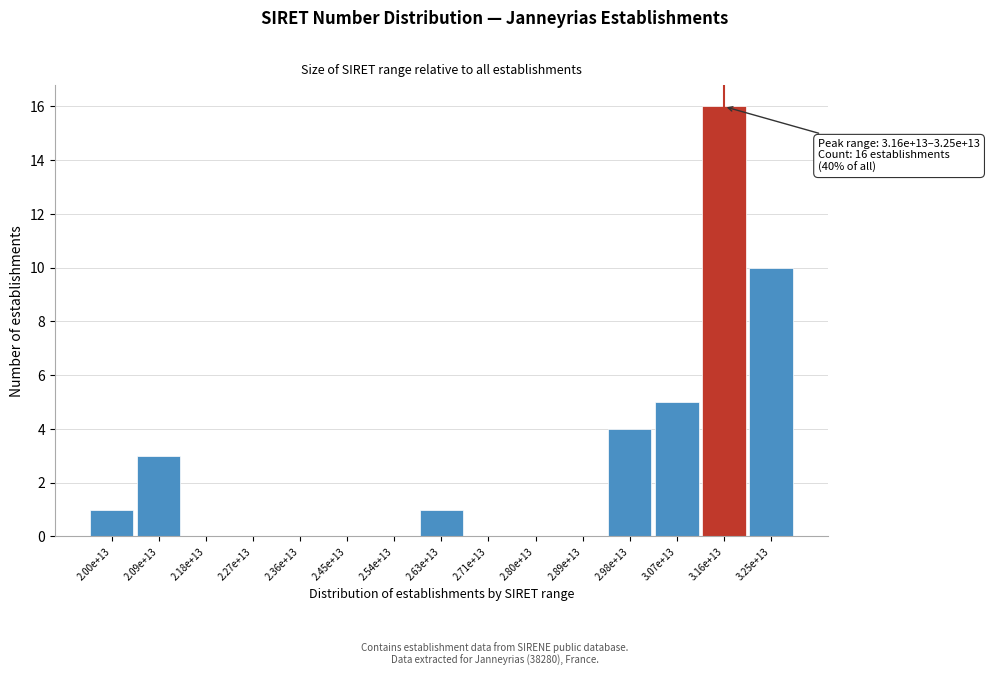

Reading left to right, extract all data points from this chart.

2.00e+13=1	2.09e+13=3	2.18e+13=0	2.27e+13=0	2.36e+13=0	2.45e+13=0	2.54e+13=0	2.63e+13=1	2.71e+13=0	2.80e+13=0	2.89e+13=0	2.98e+13=4	3.07e+13=5	3.16e+13=16	3.25e+13=10